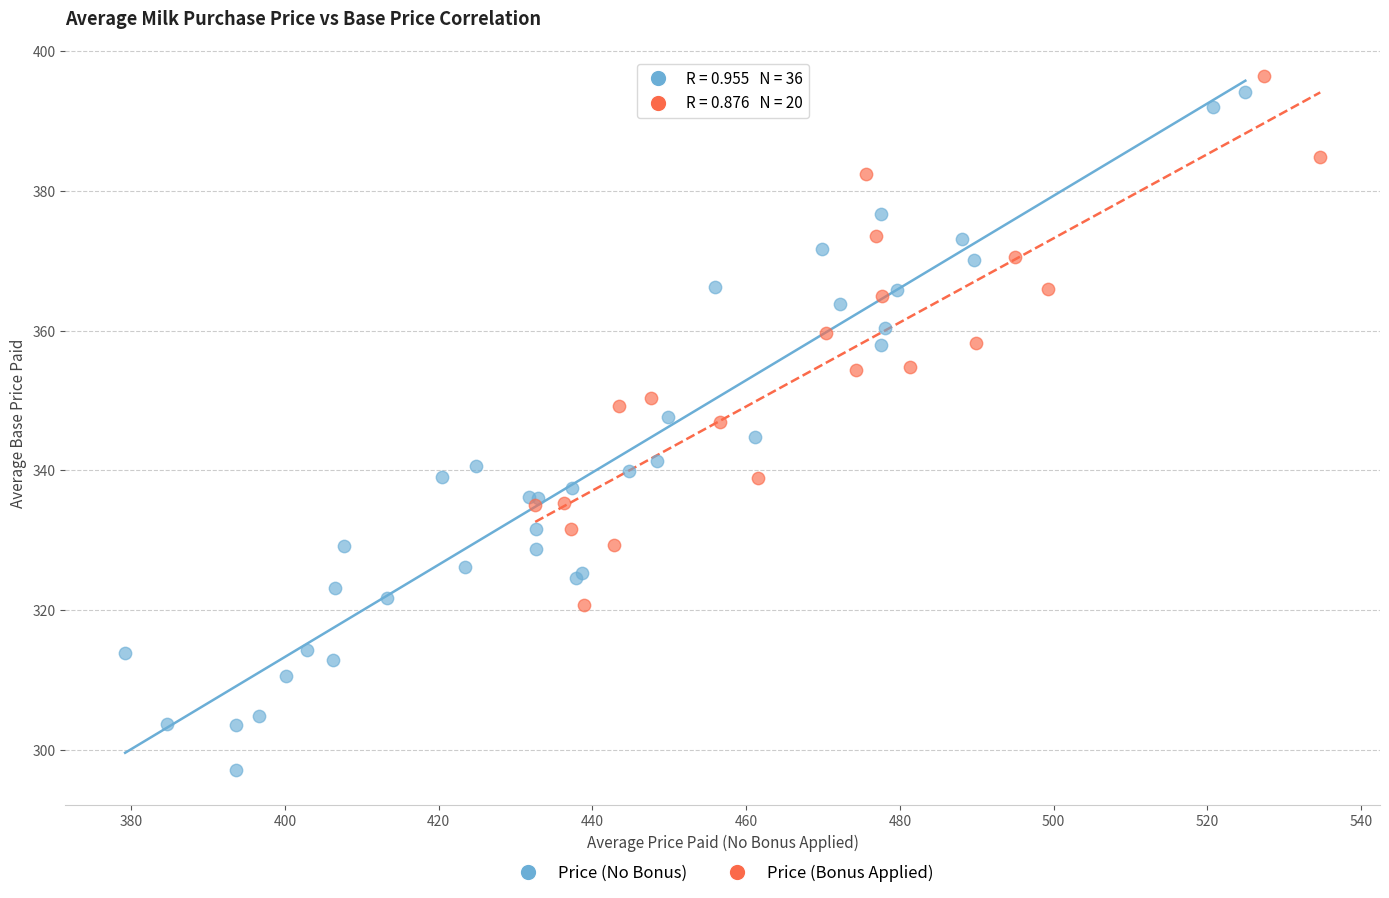

Which series contains the lowest Y value?

Price (No Bonus)